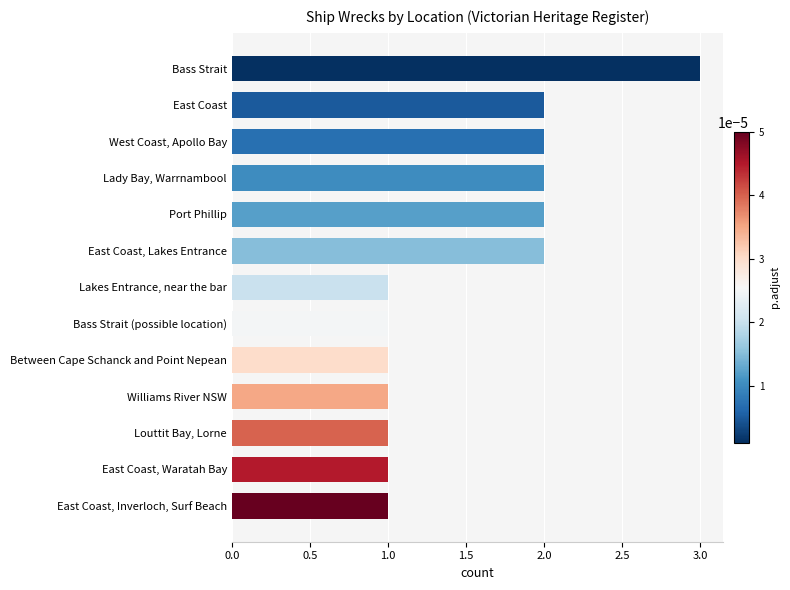

What is the greatest value displayed?

3